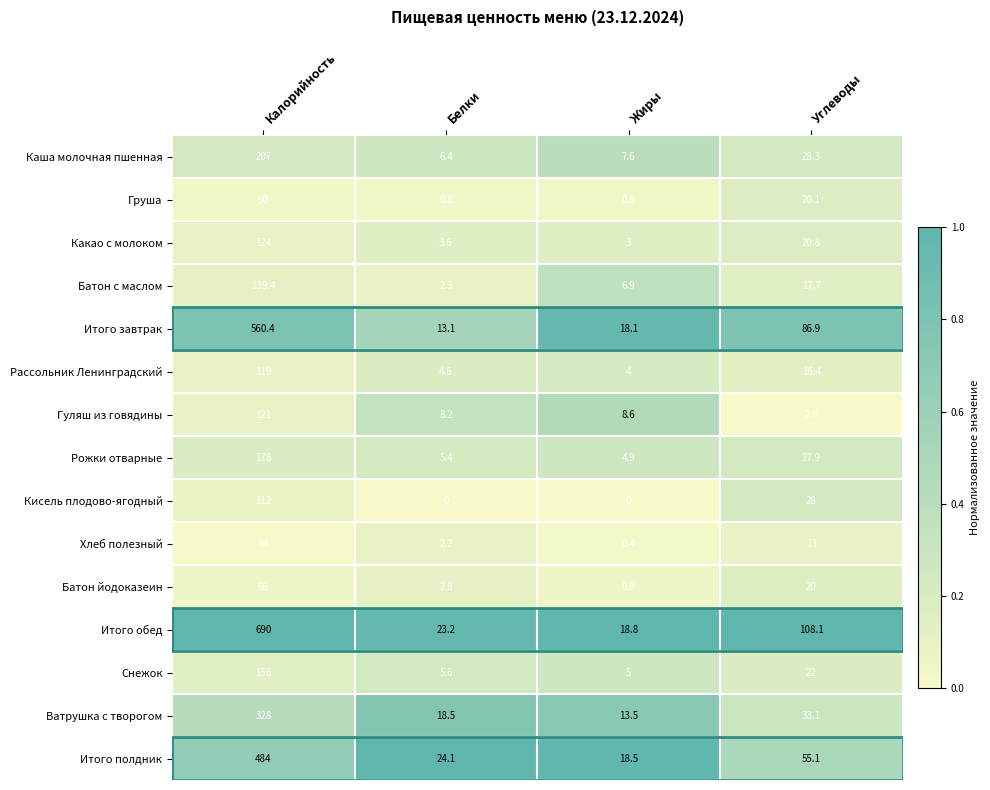

Rank the series at Жиры from highest to lowest value.

Итого обед, Итого полдник, Итого завтрак, Ватрушка с творогом, Гуляш из говядины, Каша молочная пшенная, Батон с маслом, Снежок, Рожки отварные, Рассольник Ленинградский, Какао с молоком, Батон йодоказеин, Груша, Хлеб полезный, Кисель плодово-ягодный